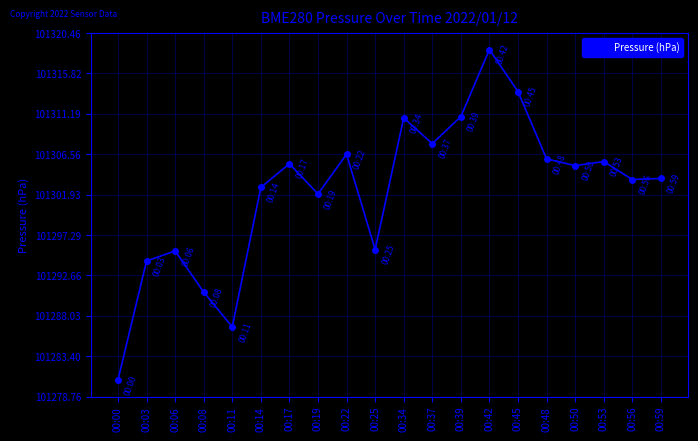

What is the smallest value displayed?

101280.7